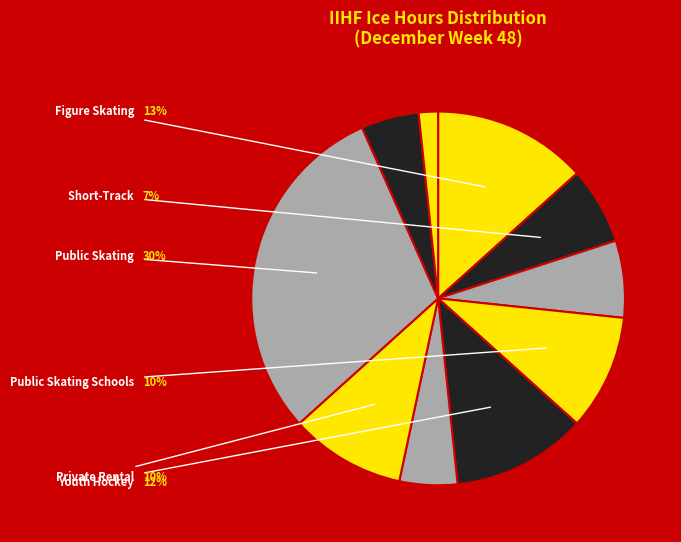

Count the number of slices in the pie.

10